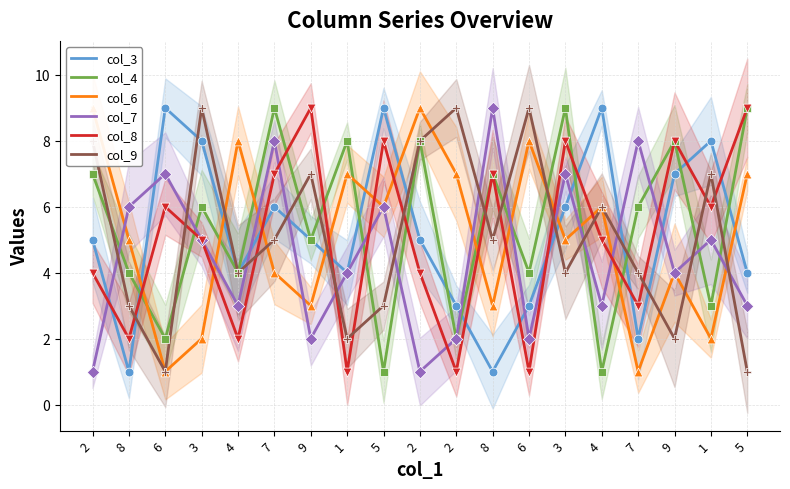

Which series contains the highest Y value?

col_3